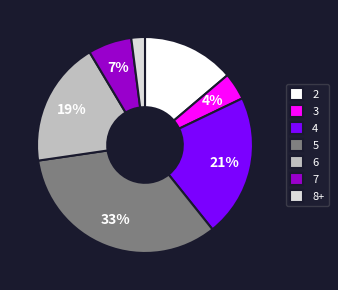

The 6 slice represents 19% of the pie. True or false?

True